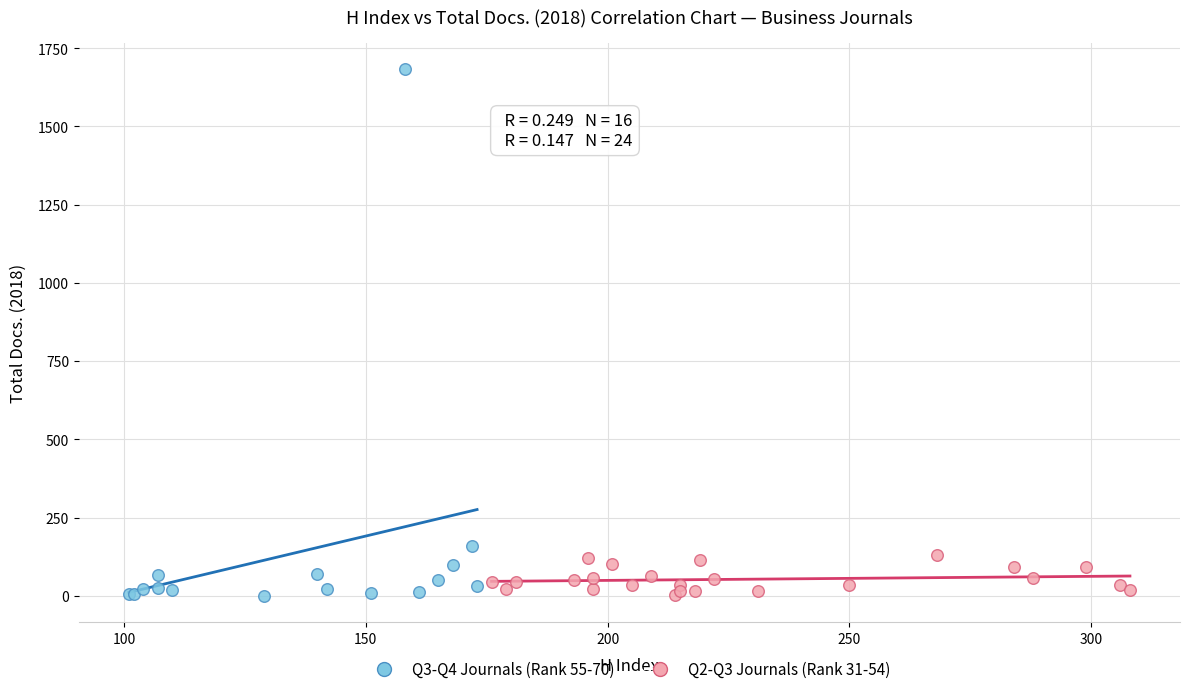

Which series has the widest spread of Y values?

Q3-Q4 Journals (Rank 55-70)